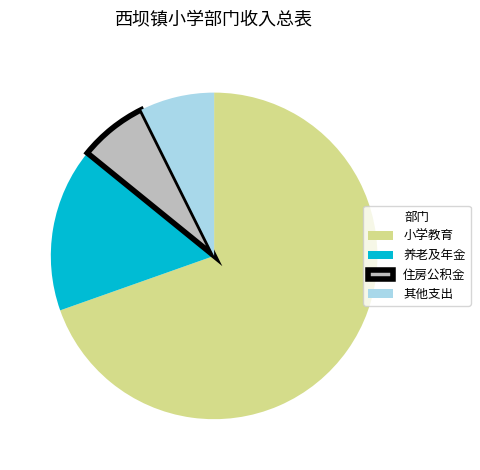

Count the number of slices in the pie.

4